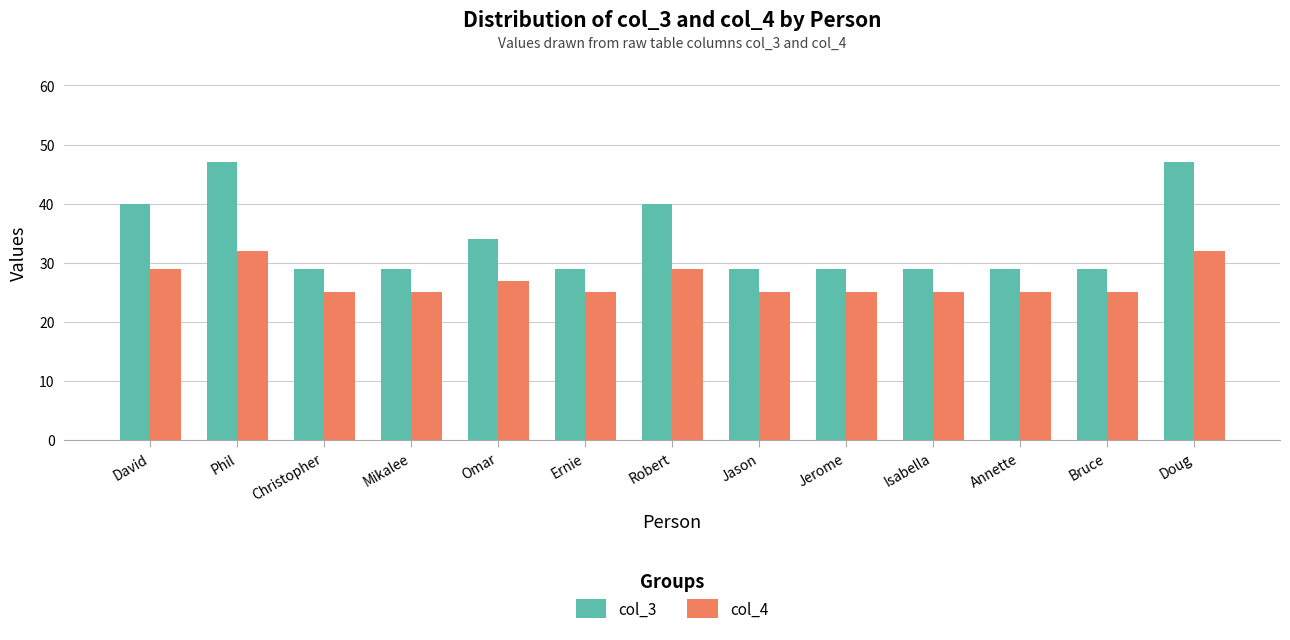

What is the difference between the maximum and minimum values in the col_4 series?

7